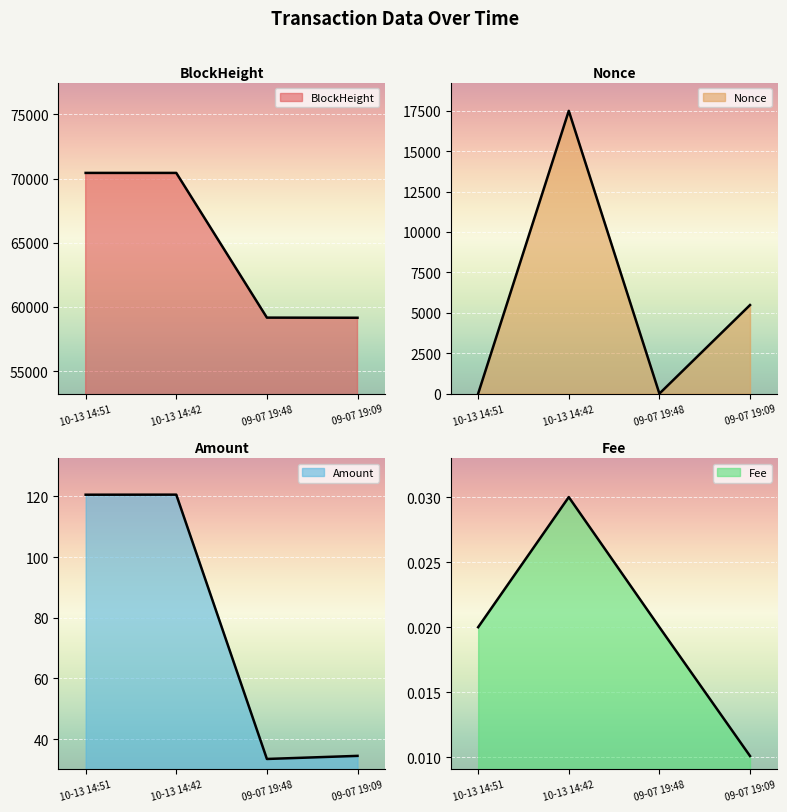

What is the value of the BlockHeight point at the 3rd from the left?

59161.0